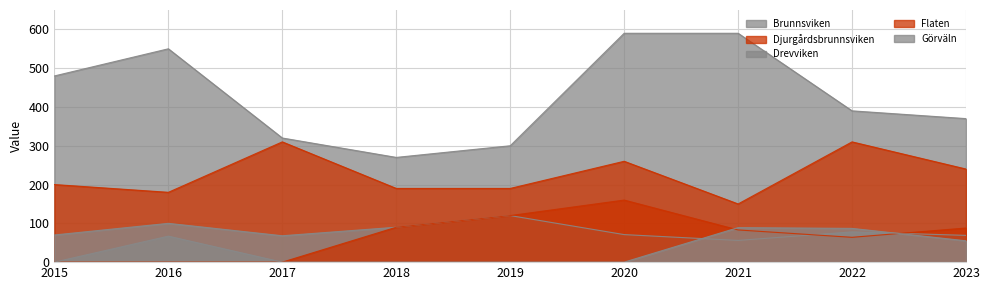

True or false: Flaten has a value of 0 at 2016.

True